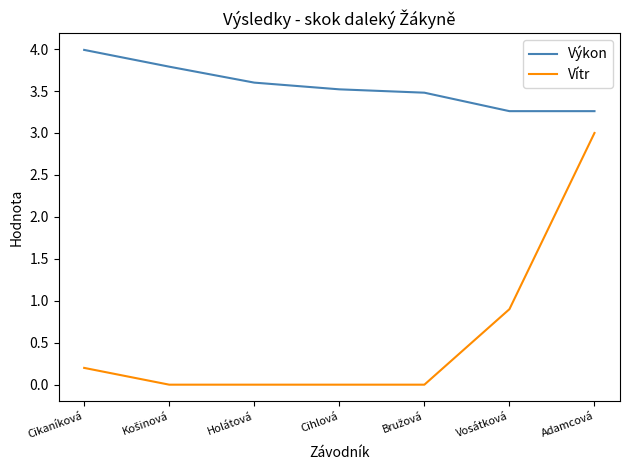

What is the difference between the Vítr values at Vosátková and Adamcová?

2.1